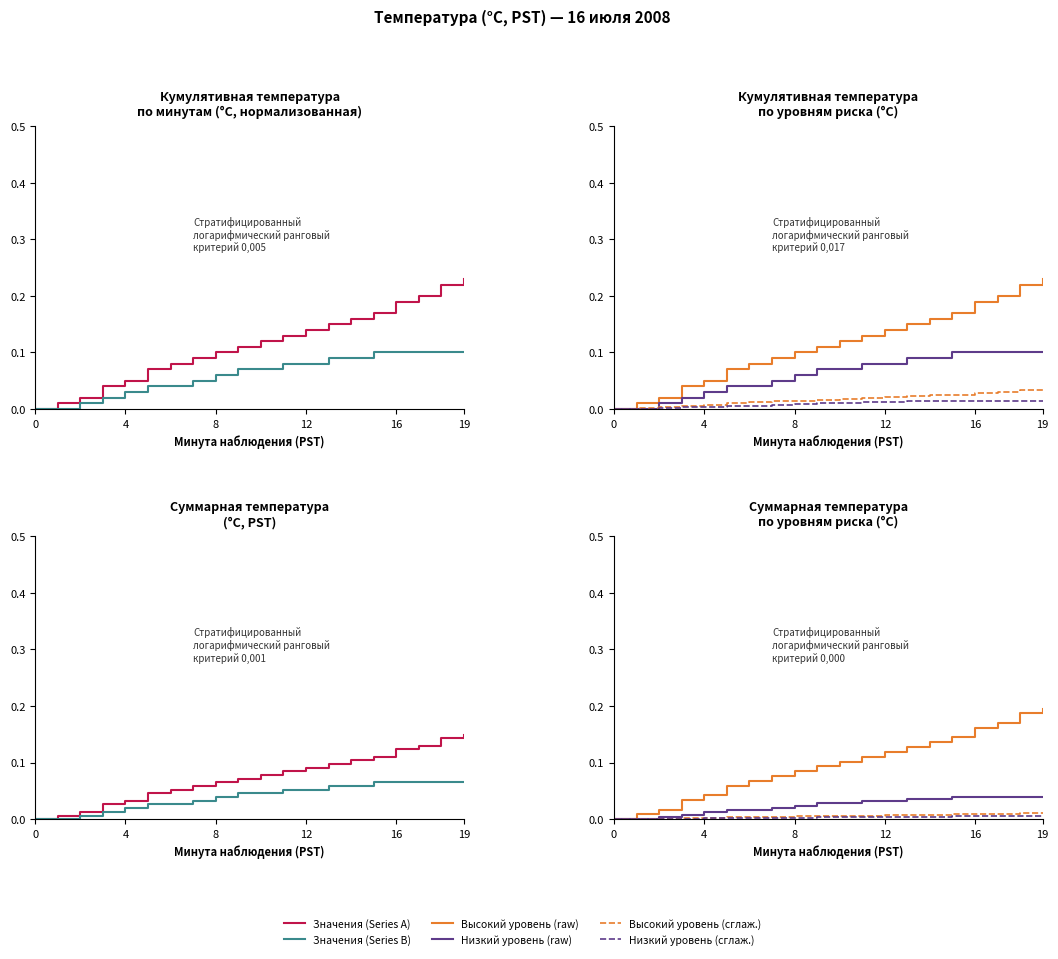

How many data points in Высокий уровень (raw) are above 0?

19